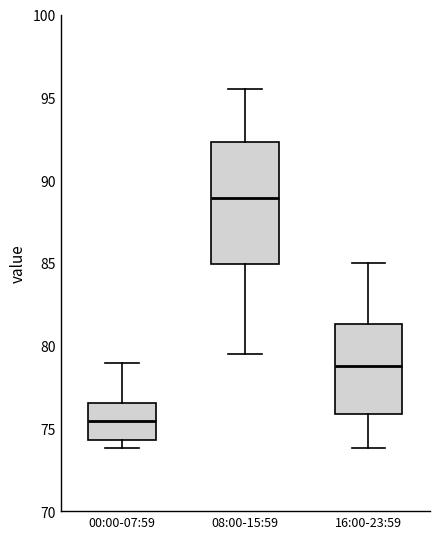

Which box's median line is the highest?

08:00-15:59